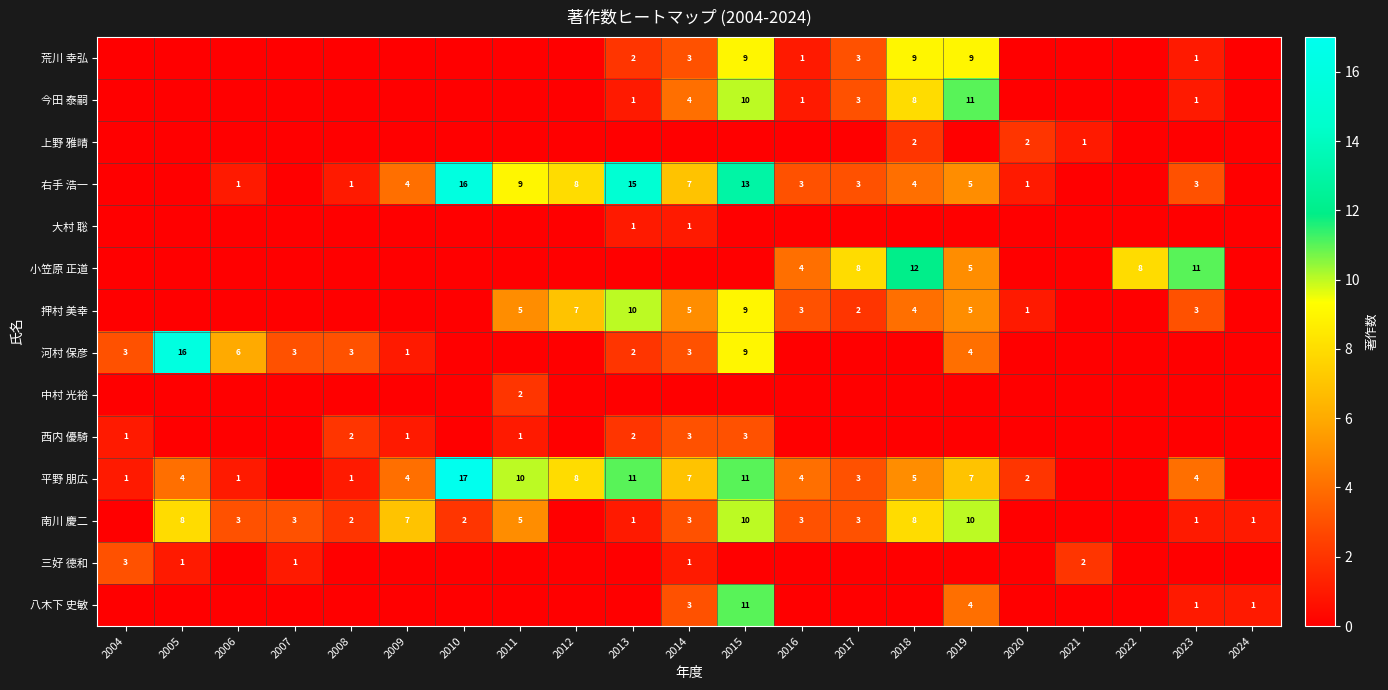

Is it true that 平野 朋広 equals 3 at 2017?

True